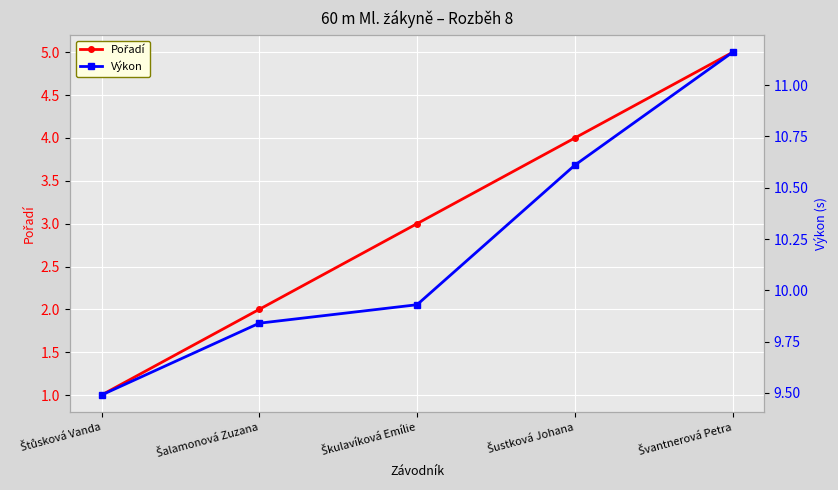

Which series has the widest spread of values?

Pořadí